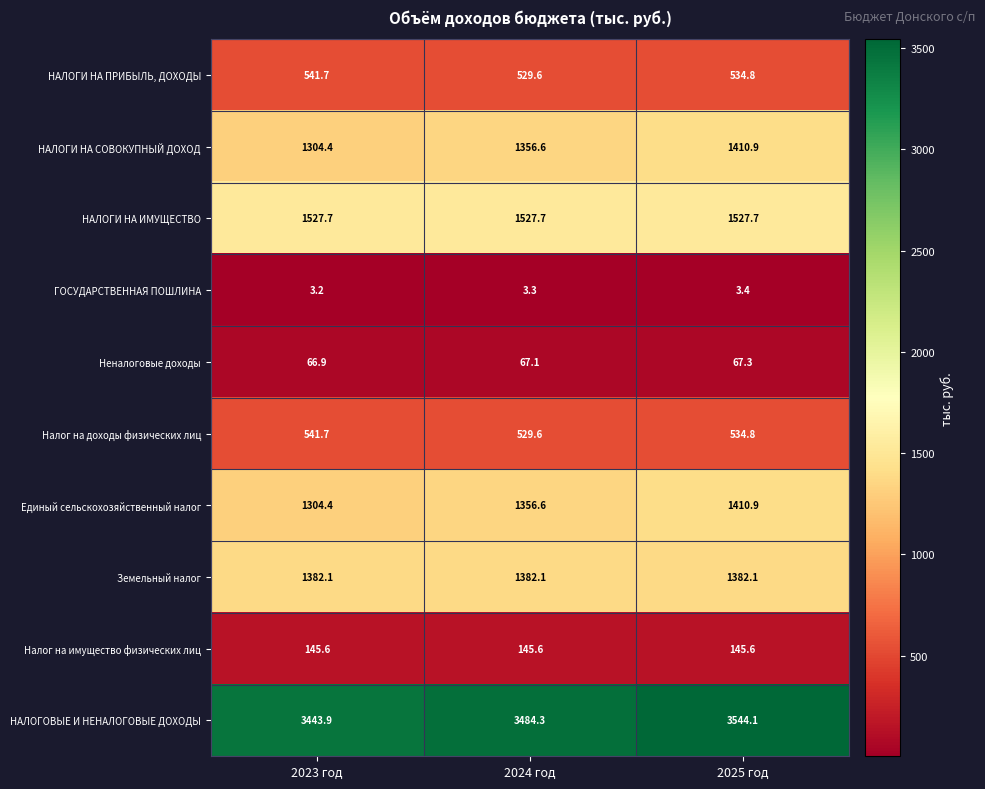

Rank the categories by НАЛОГИ НА ПРИБЫЛЬ, ДОХОДЫ value from lowest to highest.

2024 год, 2025 год, 2023 год